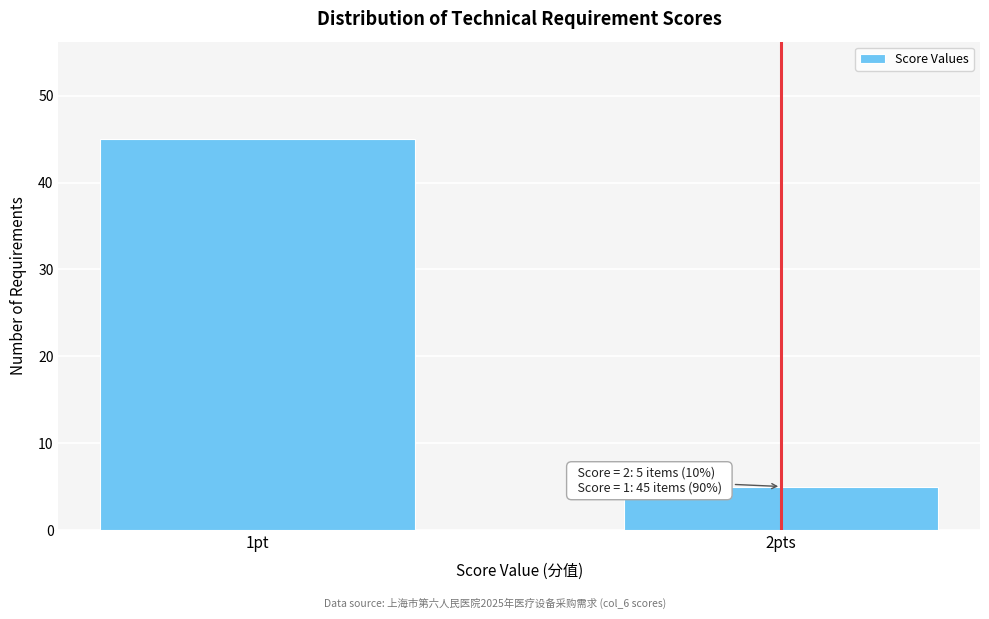

Reading left to right, list all the values displayed in this chart.

1pt=45	2pts=5